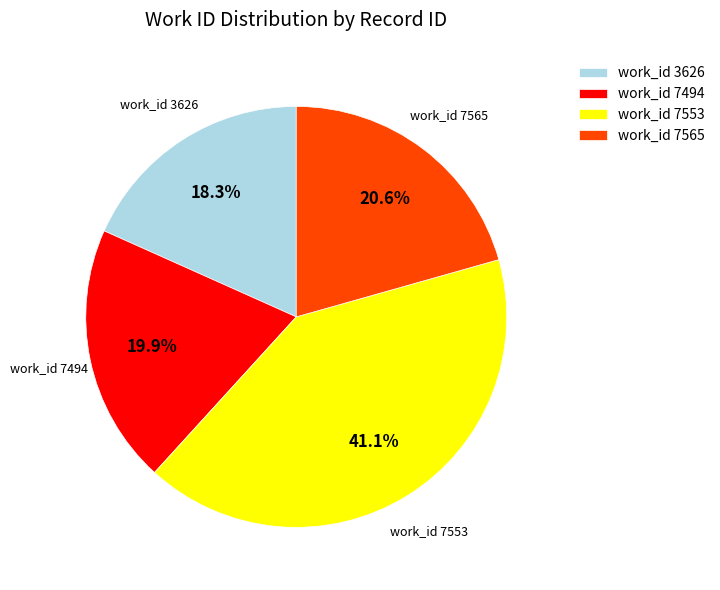

To the nearest percent, what is the average slice percentage?

25%